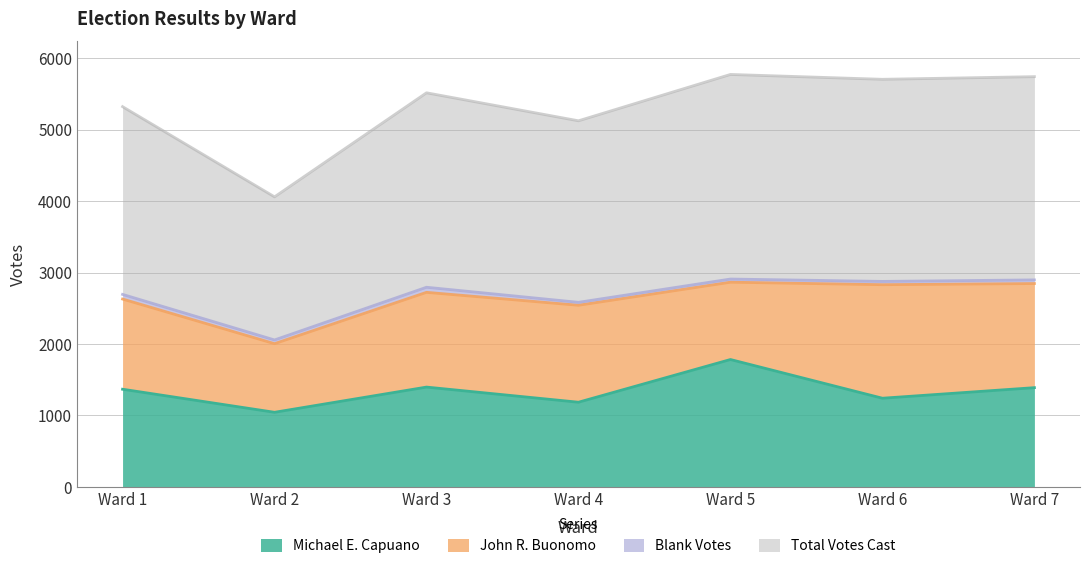

Which category has the highest value in the Michael E. Capuano series?

Ward 5